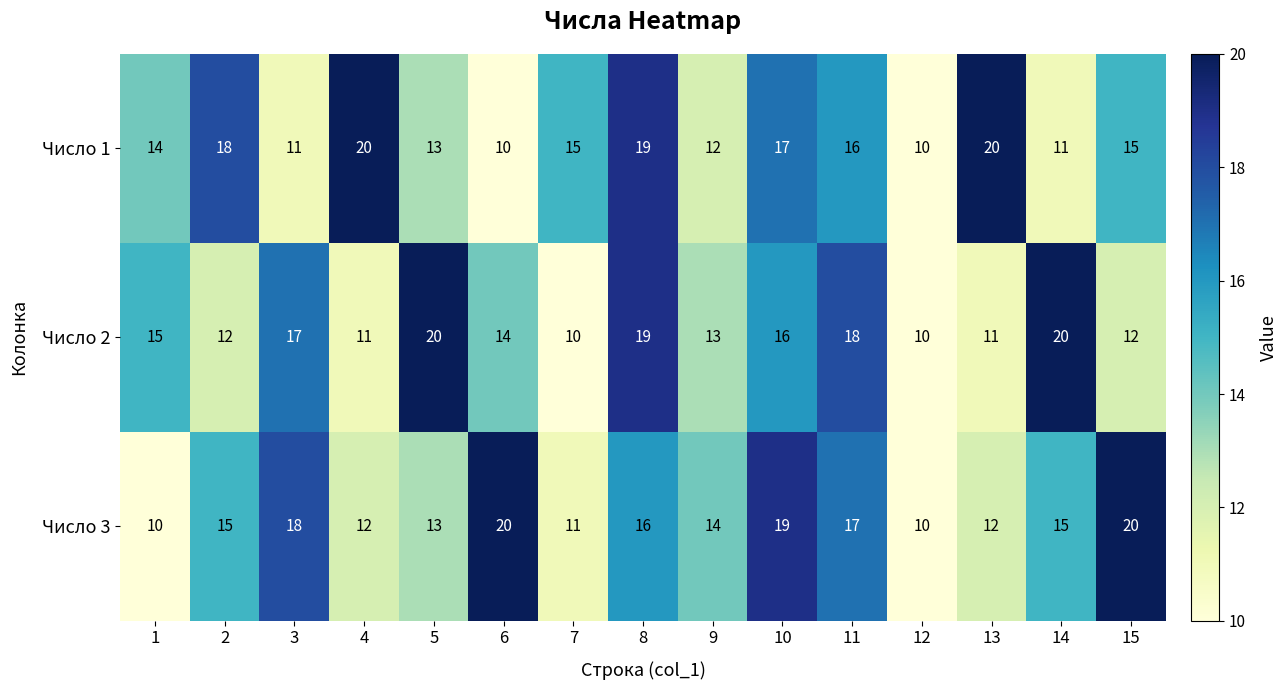

The value of Число 1 at 7 is 3. True or false?

False